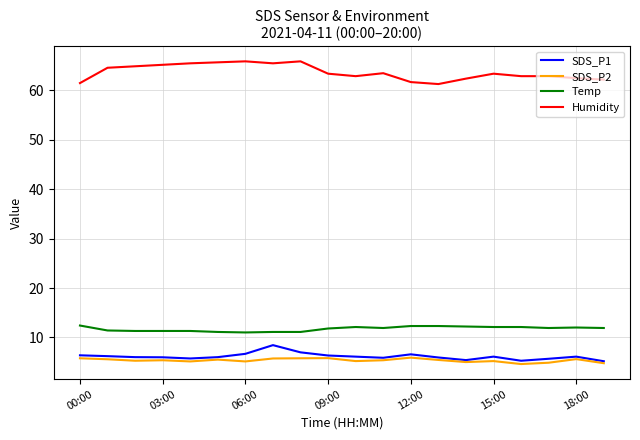

True or false: Temp and SDS_P2 intersect in this chart.

False